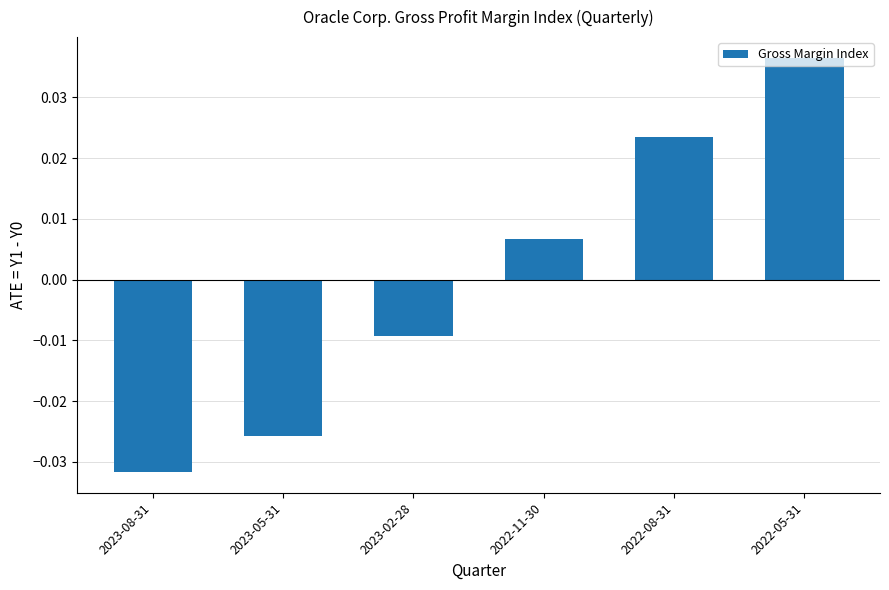

What position from the right is 2023-02-28?

4